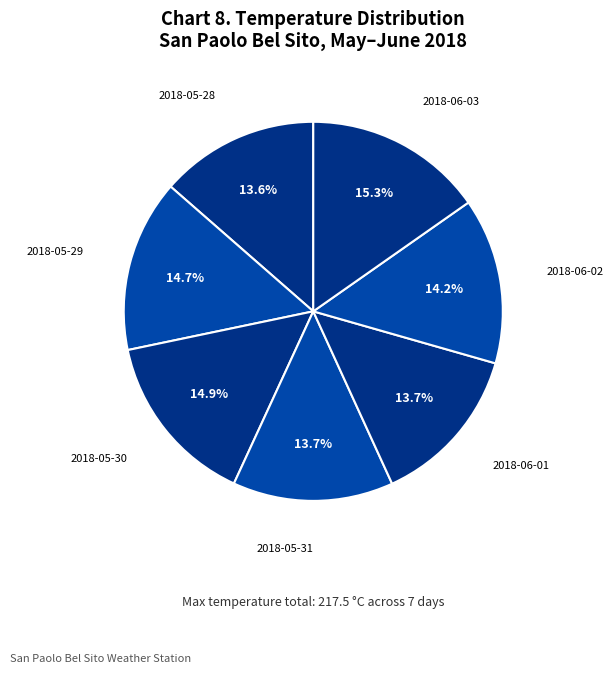

To the nearest percent, what percentage of the pie is 2018-05-30?

15%